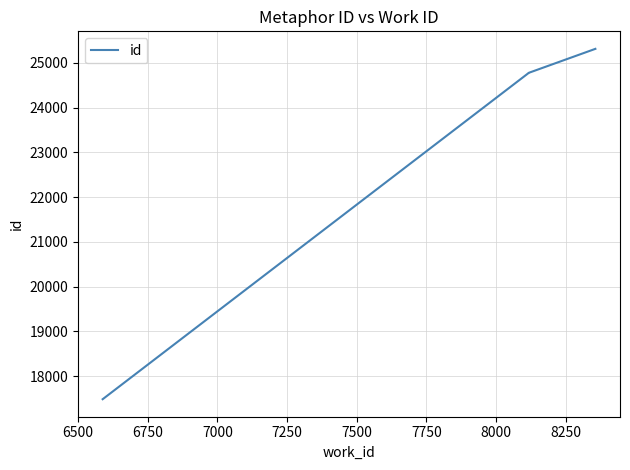

Does the chart display data point markers on the line(s)?

No